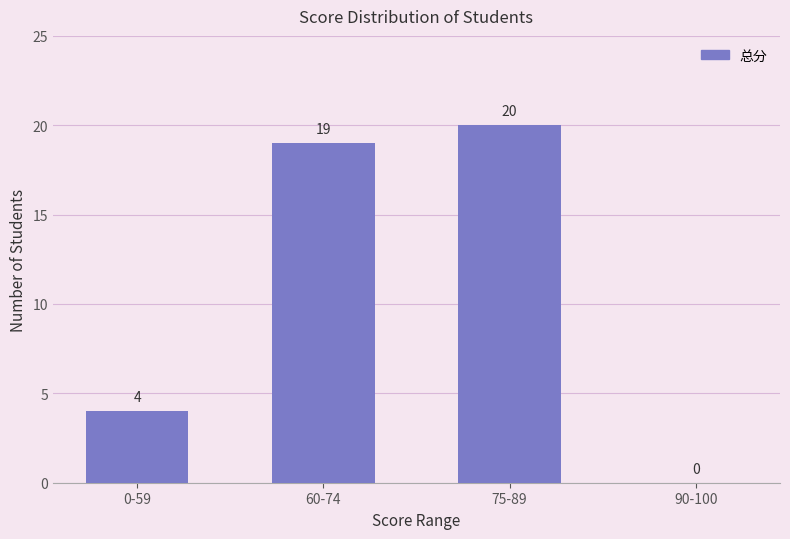

Between 0-59 and 60-74, which is larger?

60-74